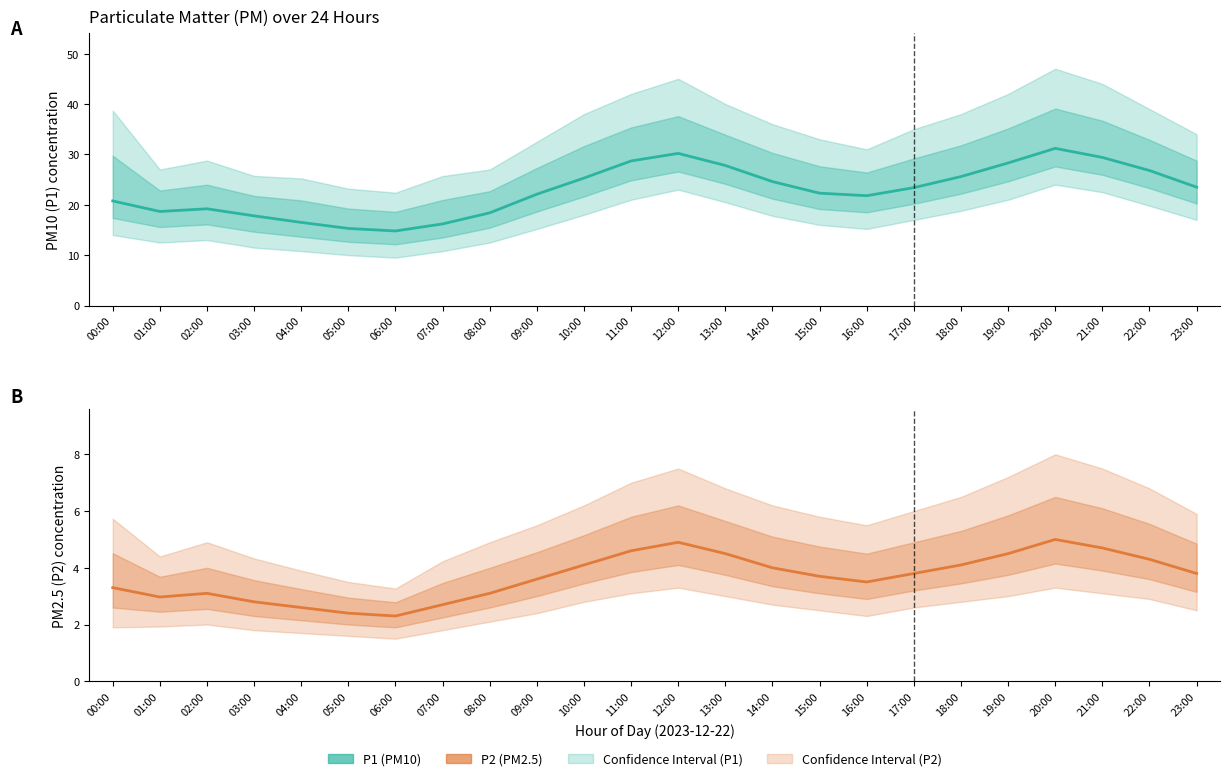

The P1 (PM10) Estimate series shows 27.8 at 13:00. True or false?

True